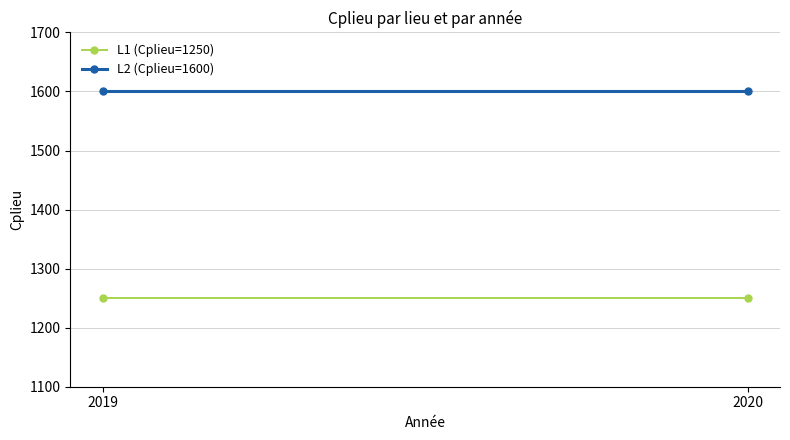

What is the sum of the L1 (Cplieu=1250) values at 2020 and 2019?

2500